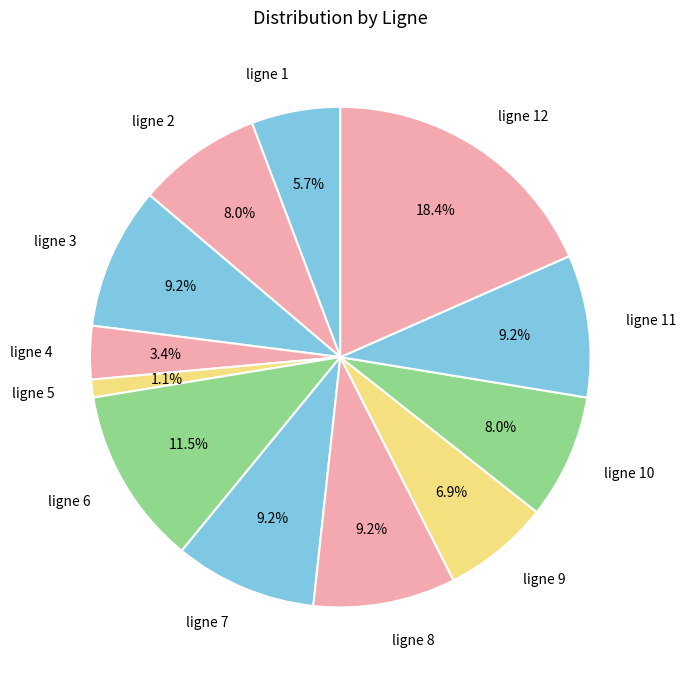

Combined, do ligne 8 and ligne 6 account for over 50%?

No